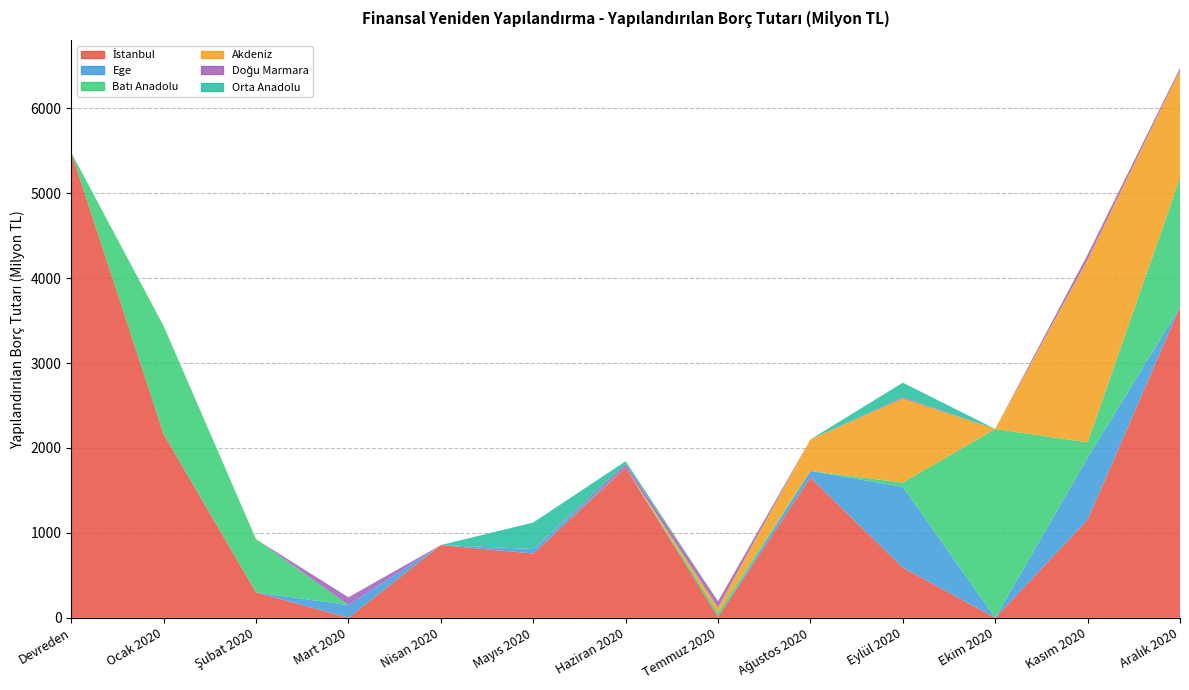

Reading left to right, what are all the values shown in this chart?

İstanbul: 5479.8	2164.0	300.3	0.0	857.3	757.0	1768.8	12.5	1651.9	591.3	0.0	1155.5	3659.4
Ege: 0.0	0.0	0.0	150.6	0.0	53.5	0.0	0.0	78.0	951.4	0.0	730.4	0.0
Batı Anadolu: 0.0	1272.2	625.0	0.0	0.0	0.0	0.0	48.6	0.0	49.7	2224.0	180.9	1519.0
Akdeniz: 0.0	0.0	0.0	0.0	0.0	0.0	0.0	60.0	371.0	991.0	0.0	2151.5	1272.8
Doğu Marmara: 0.0	0.0	0.0	91.5	0.0	0.0	40.8	74.0	0.0	13.1	0.0	59.7	24.0
Orta Anadolu: 0.0	0.0	0.0	0.0	0.0	311.9	34.9	0.0	0.0	172.6	0.0	0.0	0.0